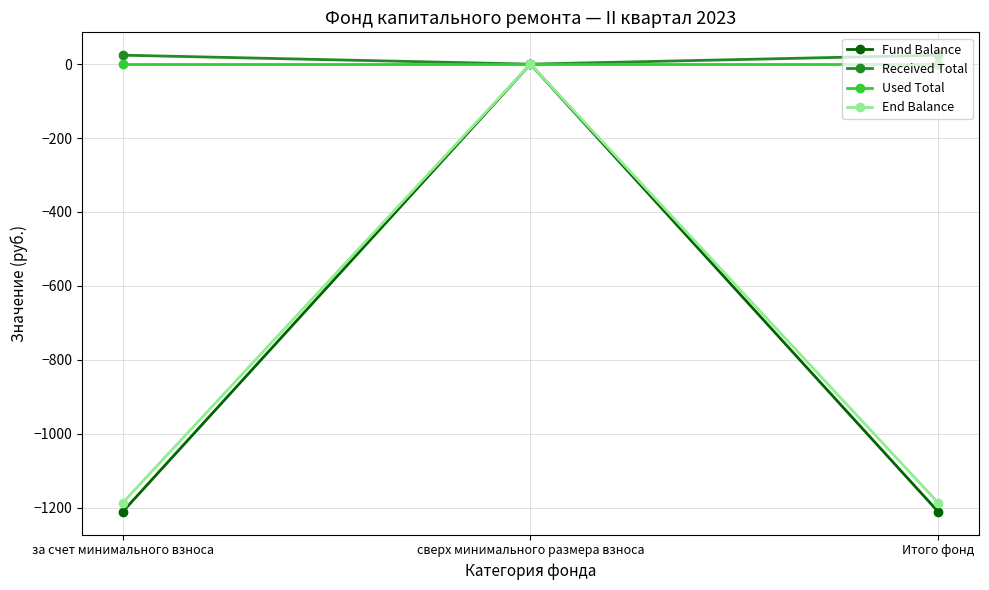

The Fund Balance series shows -1211.7 at за счет минимального взноса. True or false?

True